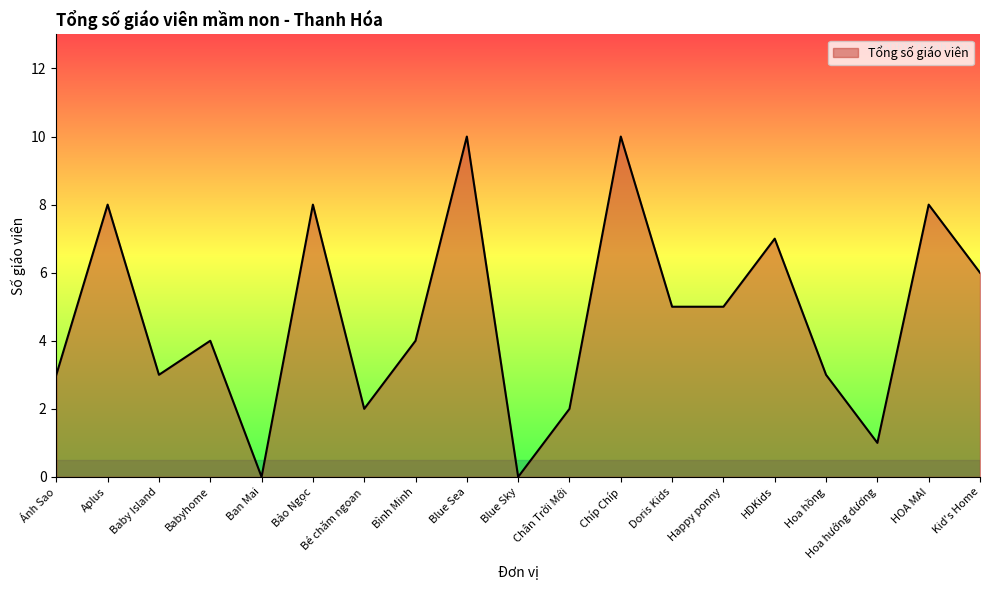

What is the approximate value at Aplus?

8